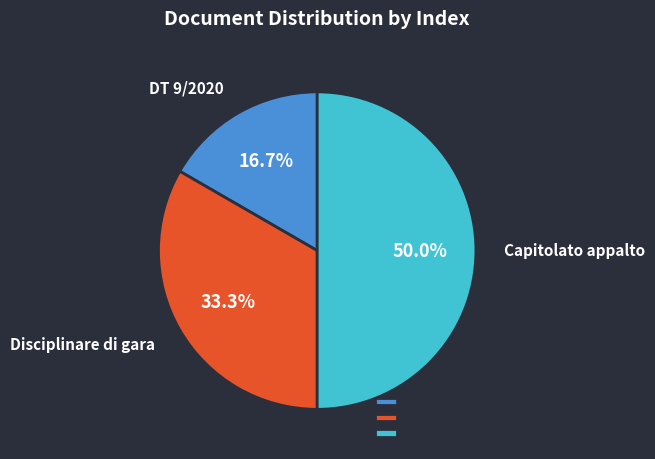

What percentage is the Disciplinare di gara slice, to the nearest percent?

33%